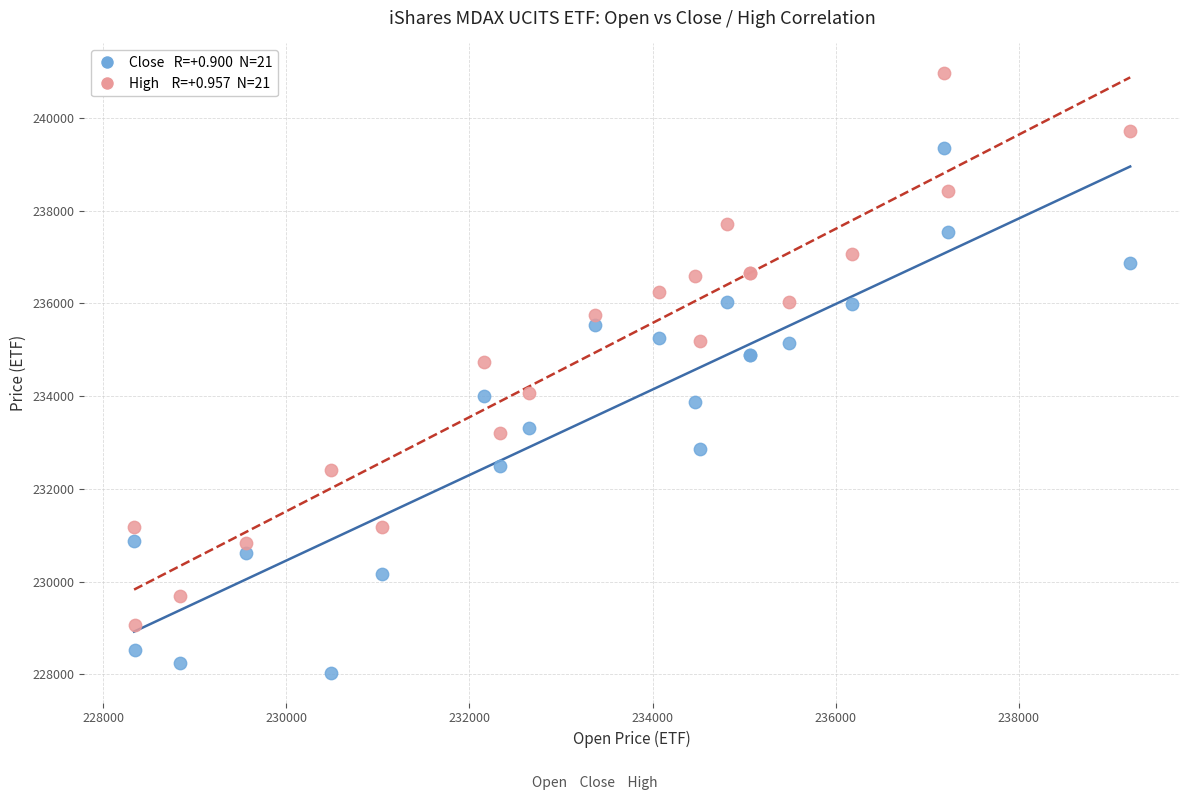

Across all series, what Y value is closest to 234498?

234729